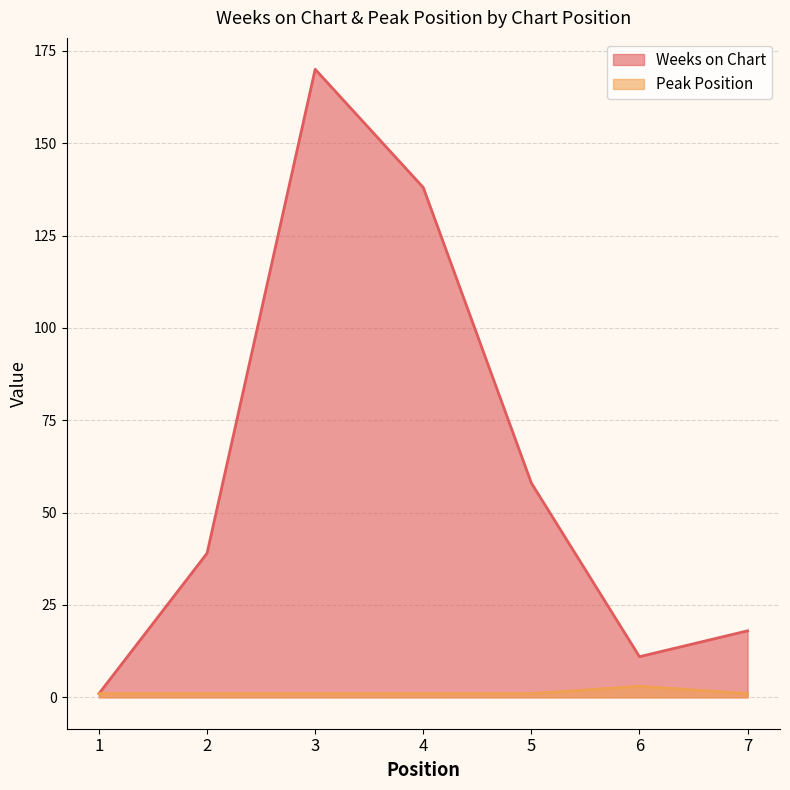

True or false: Weeks on Chart and Peak Position intersect in this chart.

False